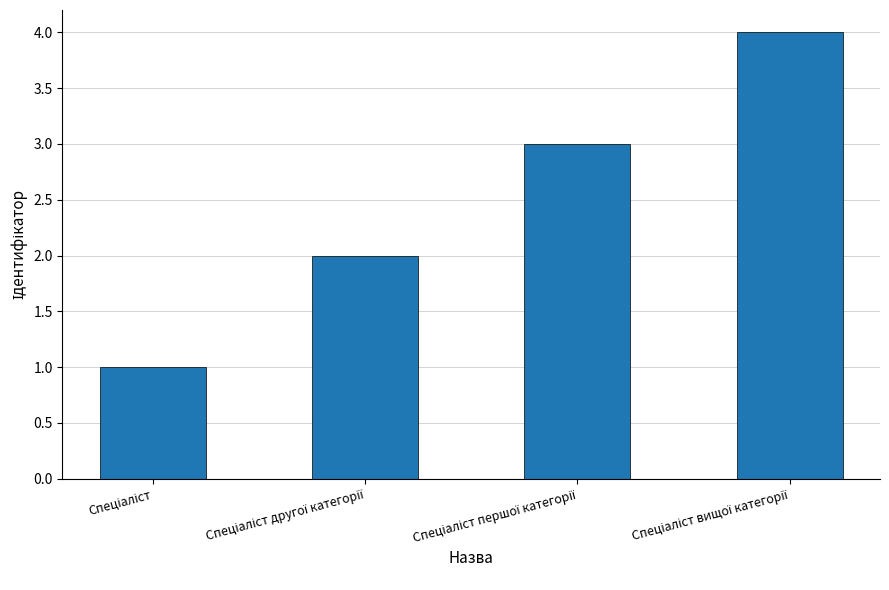

What is the sum of all values?

10